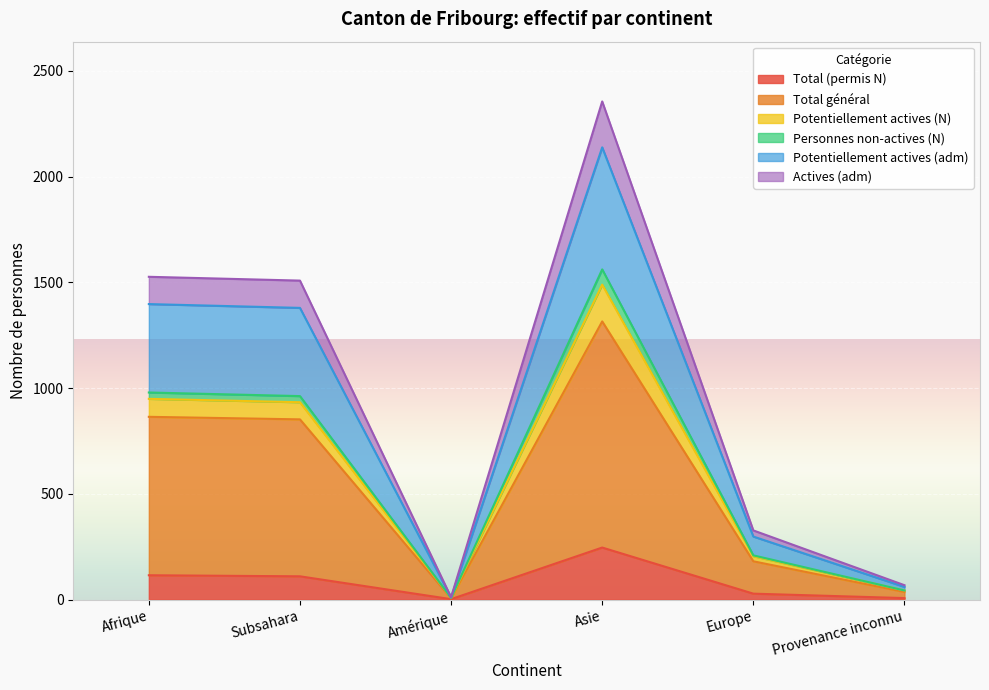

What is the difference between the maximum and minimum values in the Total (permis N) series?

244